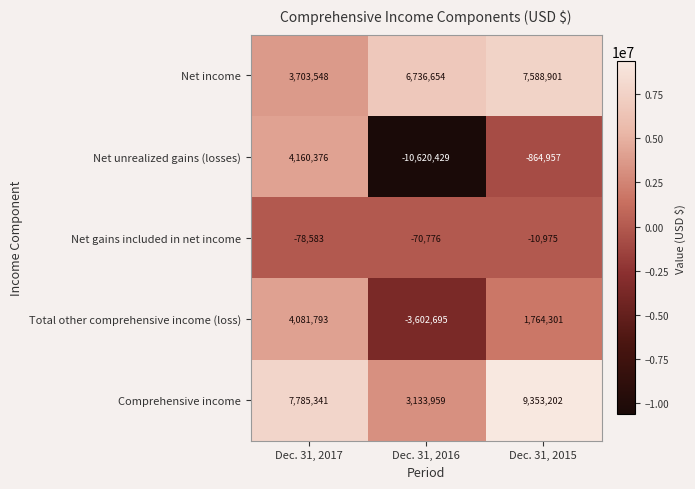

What is the smallest value displayed?

-10620429